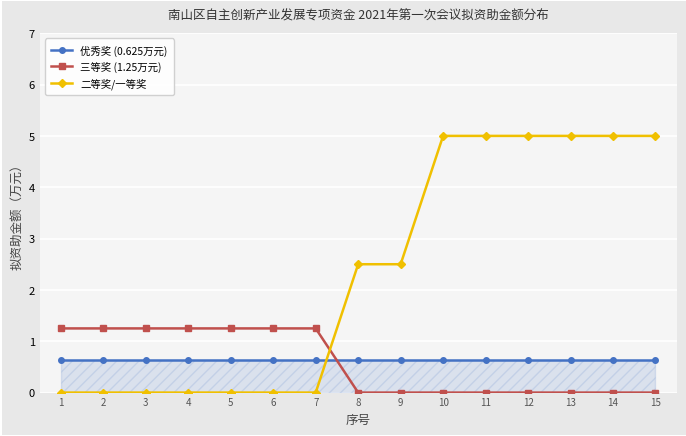

Rank the series at 14 from highest to lowest value.

二等奖/一等奖, 优秀奖 (0.625万元), 三等奖 (1.25万元)